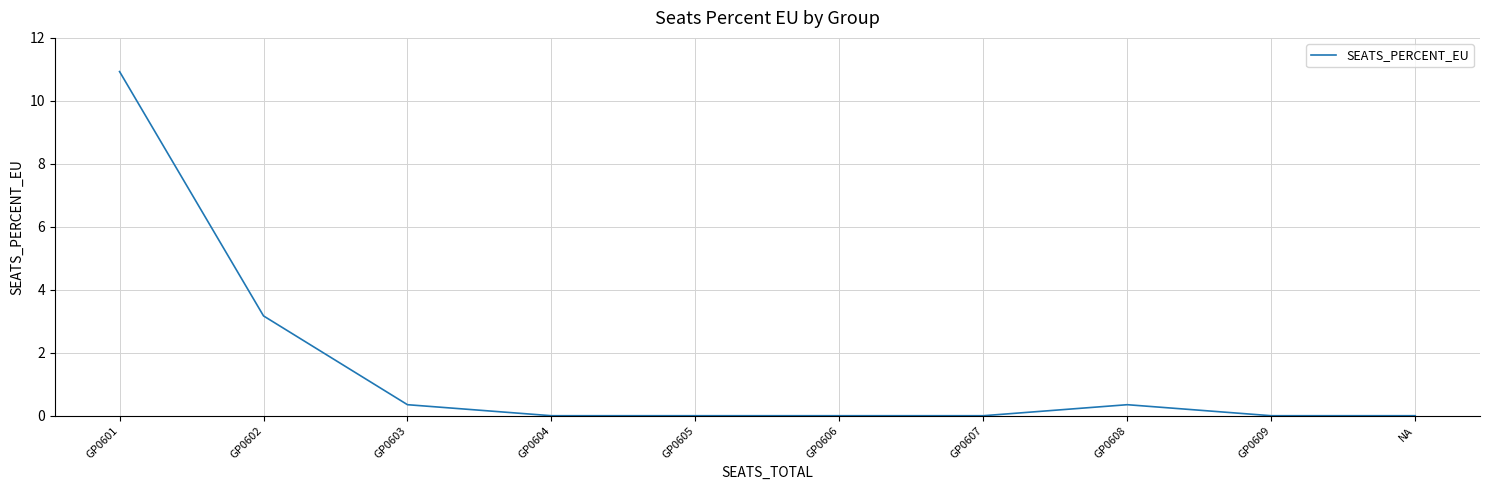

Which label corresponds to the largest value in the chart?

GP0601